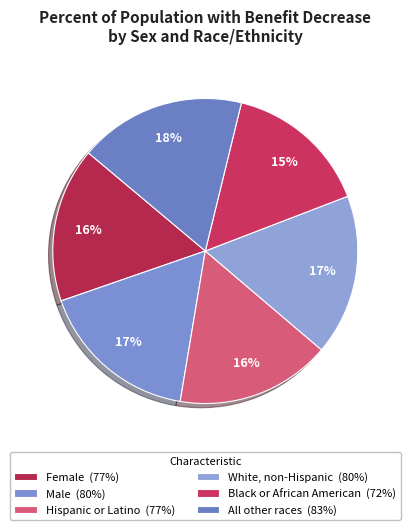

Which category has the smallest portion of the pie?

Black or African American